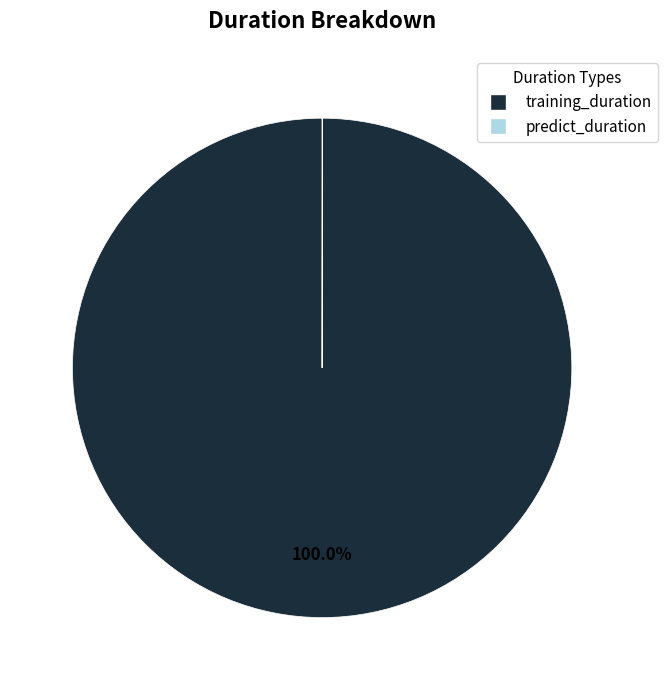

What is the largest slice in the pie chart?

training_duration